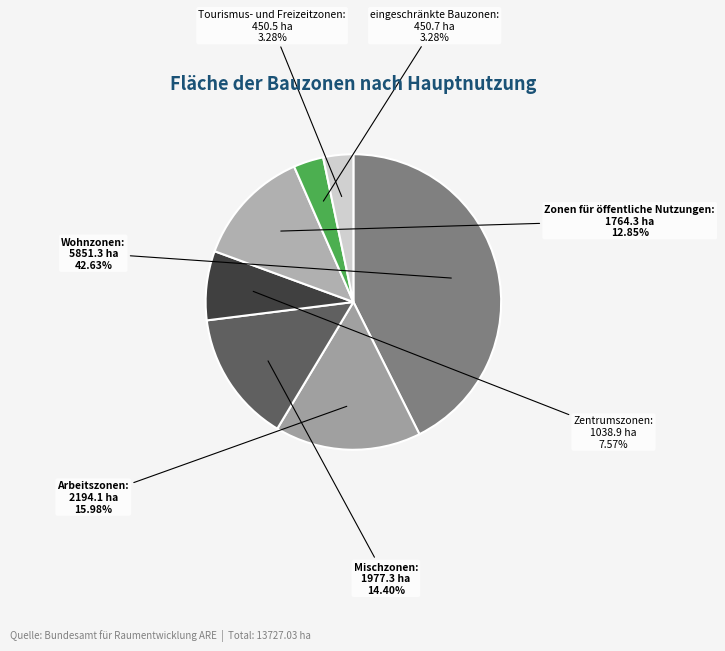

Which has a higher value, Zonen für öffentliche Nutzungen or Zentrumszonen?

Zonen für öffentliche Nutzungen